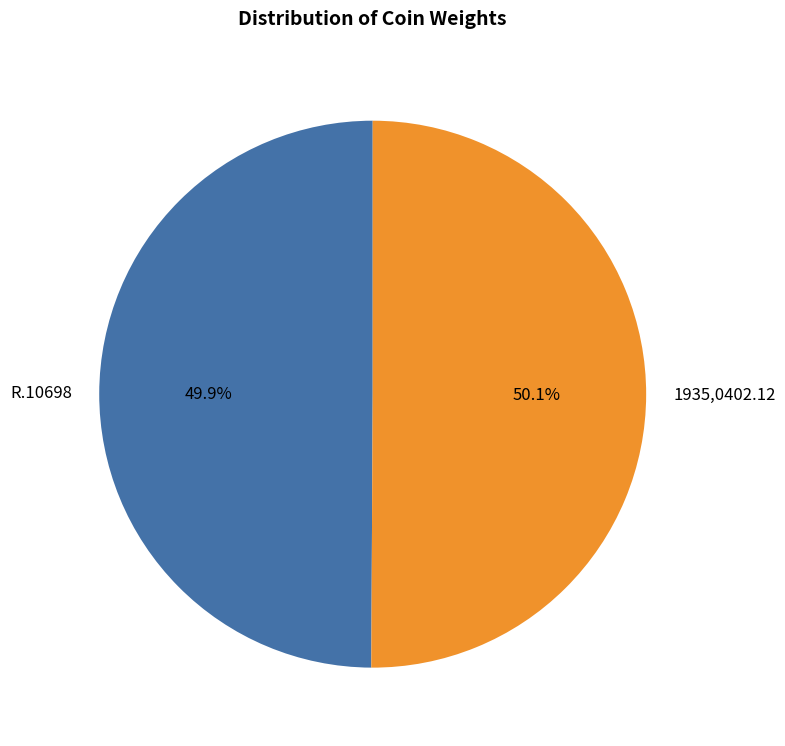

What is the total percentage of R.10698 and 1935,0402.12?

100.0%